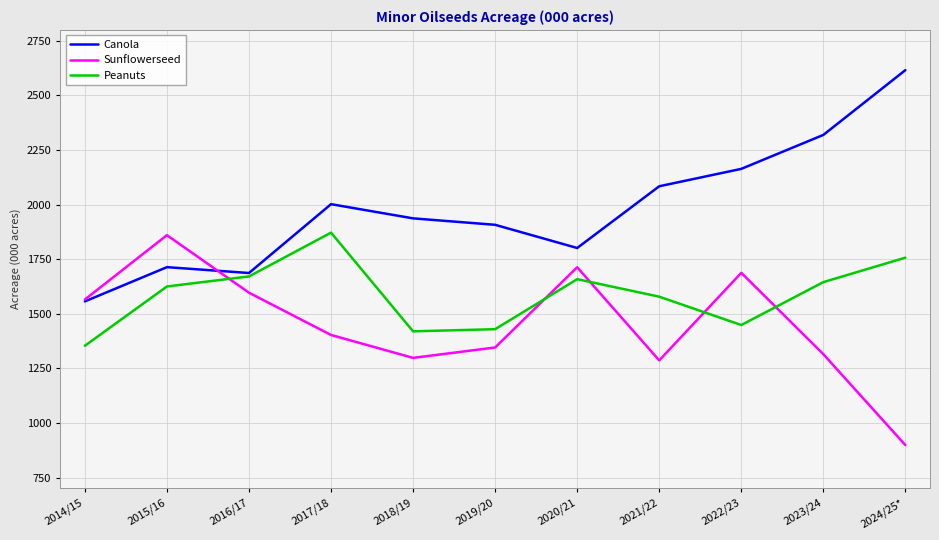

What position from the right is 2017/18?

8